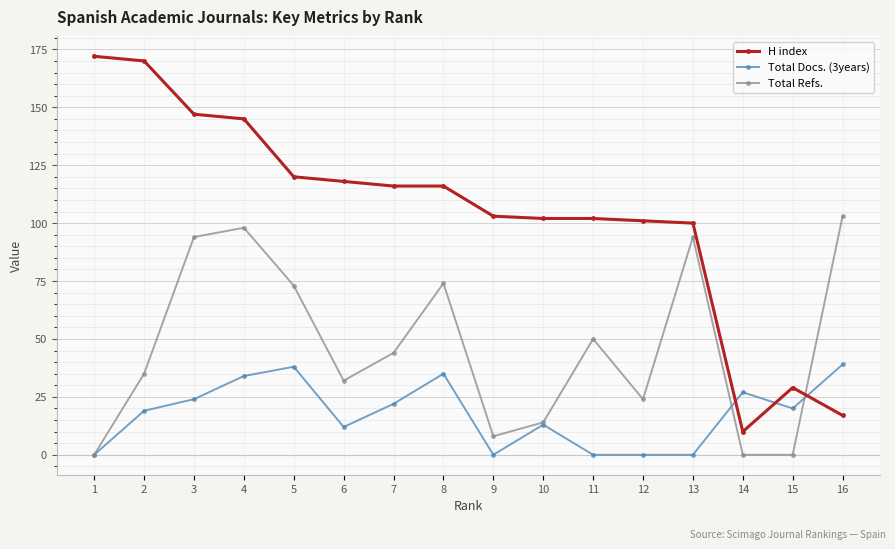

True or false: Total Docs. (3years) has more than 0 interior local peaks.

True